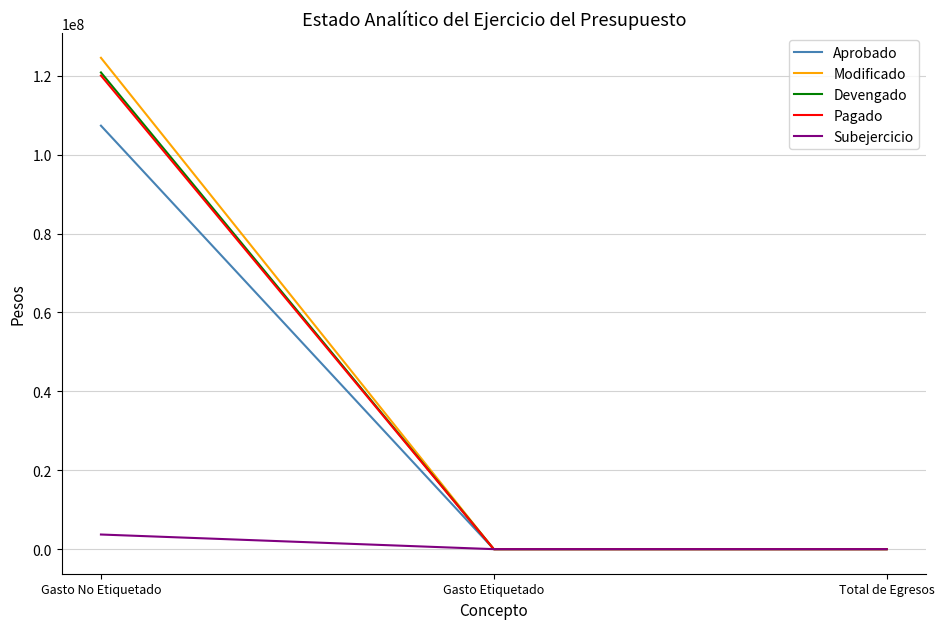

At which category does the chart reach its peak across all series?

Gasto No Etiquetado